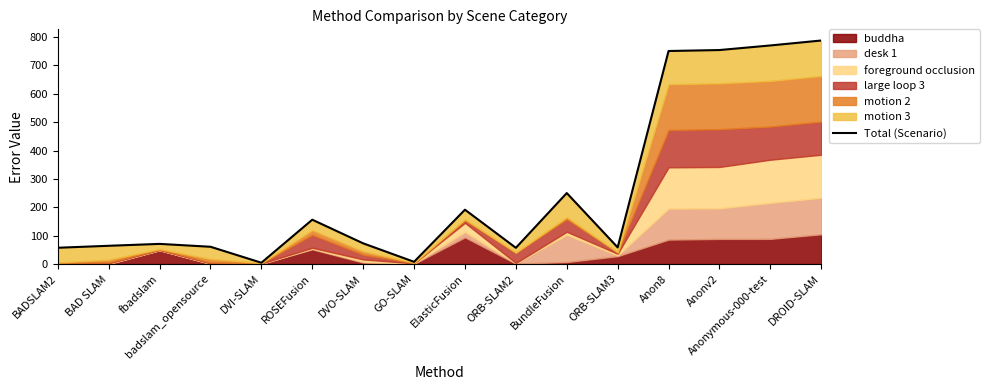

The value at ORB-SLAM3 is 98.0. True or false?

False